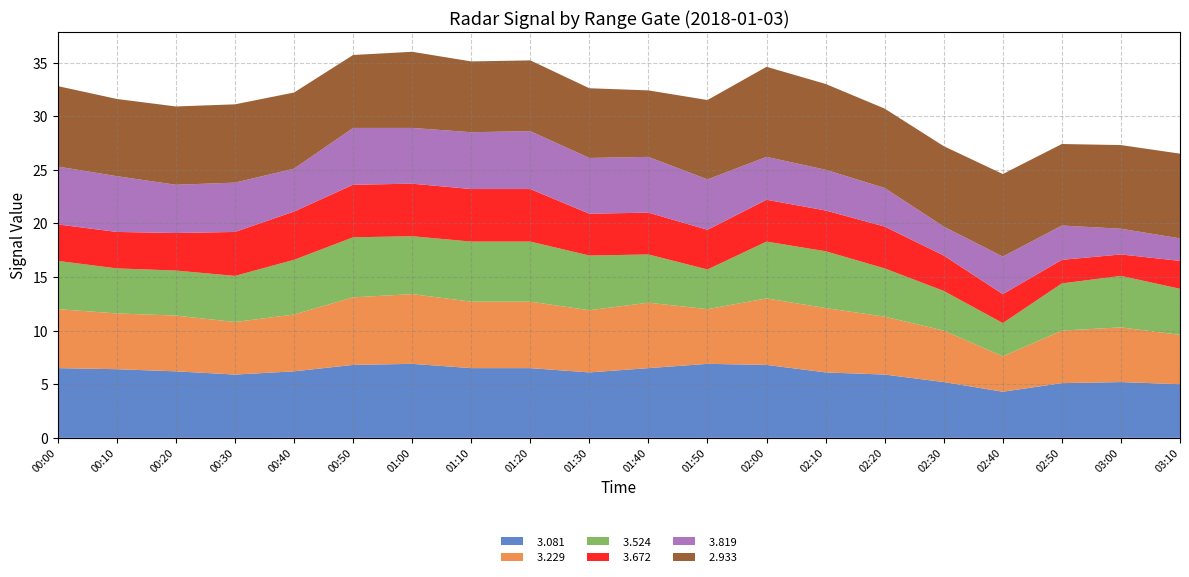

Reading right to left, list all the values displayed in this chart.

  3.081: 5.0	5.2	5.1	4.3	5.2	5.9	6.1	6.8	6.9	6.5	6.1	6.5	6.5	6.9	6.8	6.2	5.9	6.2	6.4	6.5
  3.229: 4.6	5.1	4.9	3.3	4.8	5.4	6.0	6.2	5.1	6.1	5.8	6.2	6.2	6.5	6.3	5.3	4.9	5.2	5.2	5.5
  3.524: 4.3	4.8	4.4	3.1	3.7	4.5	5.3	5.3	3.7	4.5	5.1	5.6	5.6	5.4	5.6	5.1	4.3	4.2	4.2	4.5
  3.672: 2.6	2.0	2.2	2.7	3.3	3.9	3.8	3.9	3.7	3.9	3.9	4.9	4.9	4.9	4.9	4.5	4.1	3.5	3.4	3.4
  3.819: 2.1	2.4	3.2	3.5	2.7	3.6	3.8	4.0	4.7	5.2	5.2	5.4	5.3	5.2	5.3	4.0	4.6	4.5	5.2	5.4
  2.933: 7.9	7.8	7.6	7.7	7.5	7.4	8.0	8.4	7.4	6.2	6.5	6.6	6.6	7.1	6.8	7.1	7.3	7.3	7.2	7.5